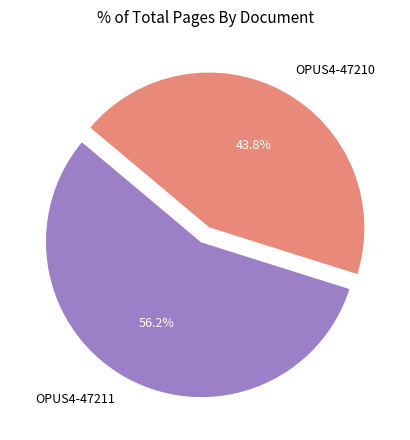

Rank the categories by value from lowest to highest.

OPUS4-47210, OPUS4-47211